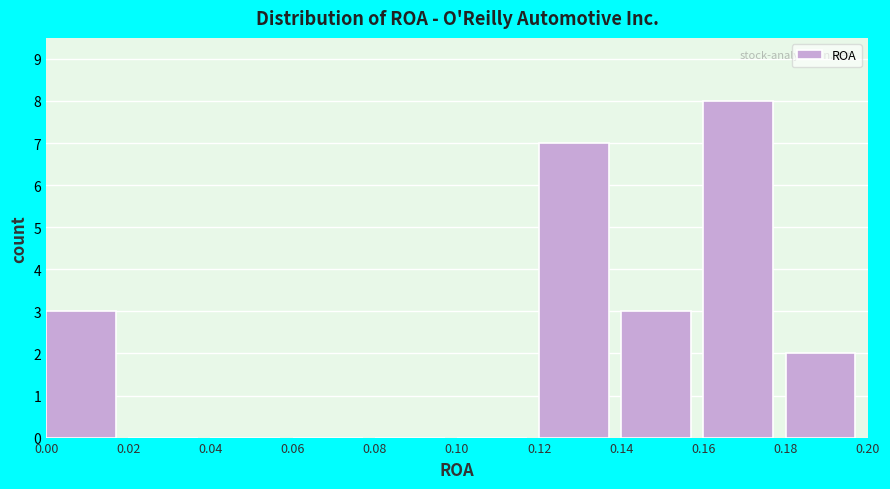

Reading left to right, list every bar in this chart as the range it spans on the x-axis followed by its height. The values are not printed on the chart, so give them approximately, as read against the axis.

0.00 to 0.02: 3
0.02 to 0.04: 0
0.04 to 0.06: 0
0.06 to 0.08: 0
0.08 to 0.10: 0
0.10 to 0.12: 0
0.12 to 0.14: 7
0.14 to 0.16: 3
0.16 to 0.18: 8
0.18 to 0.20: 2